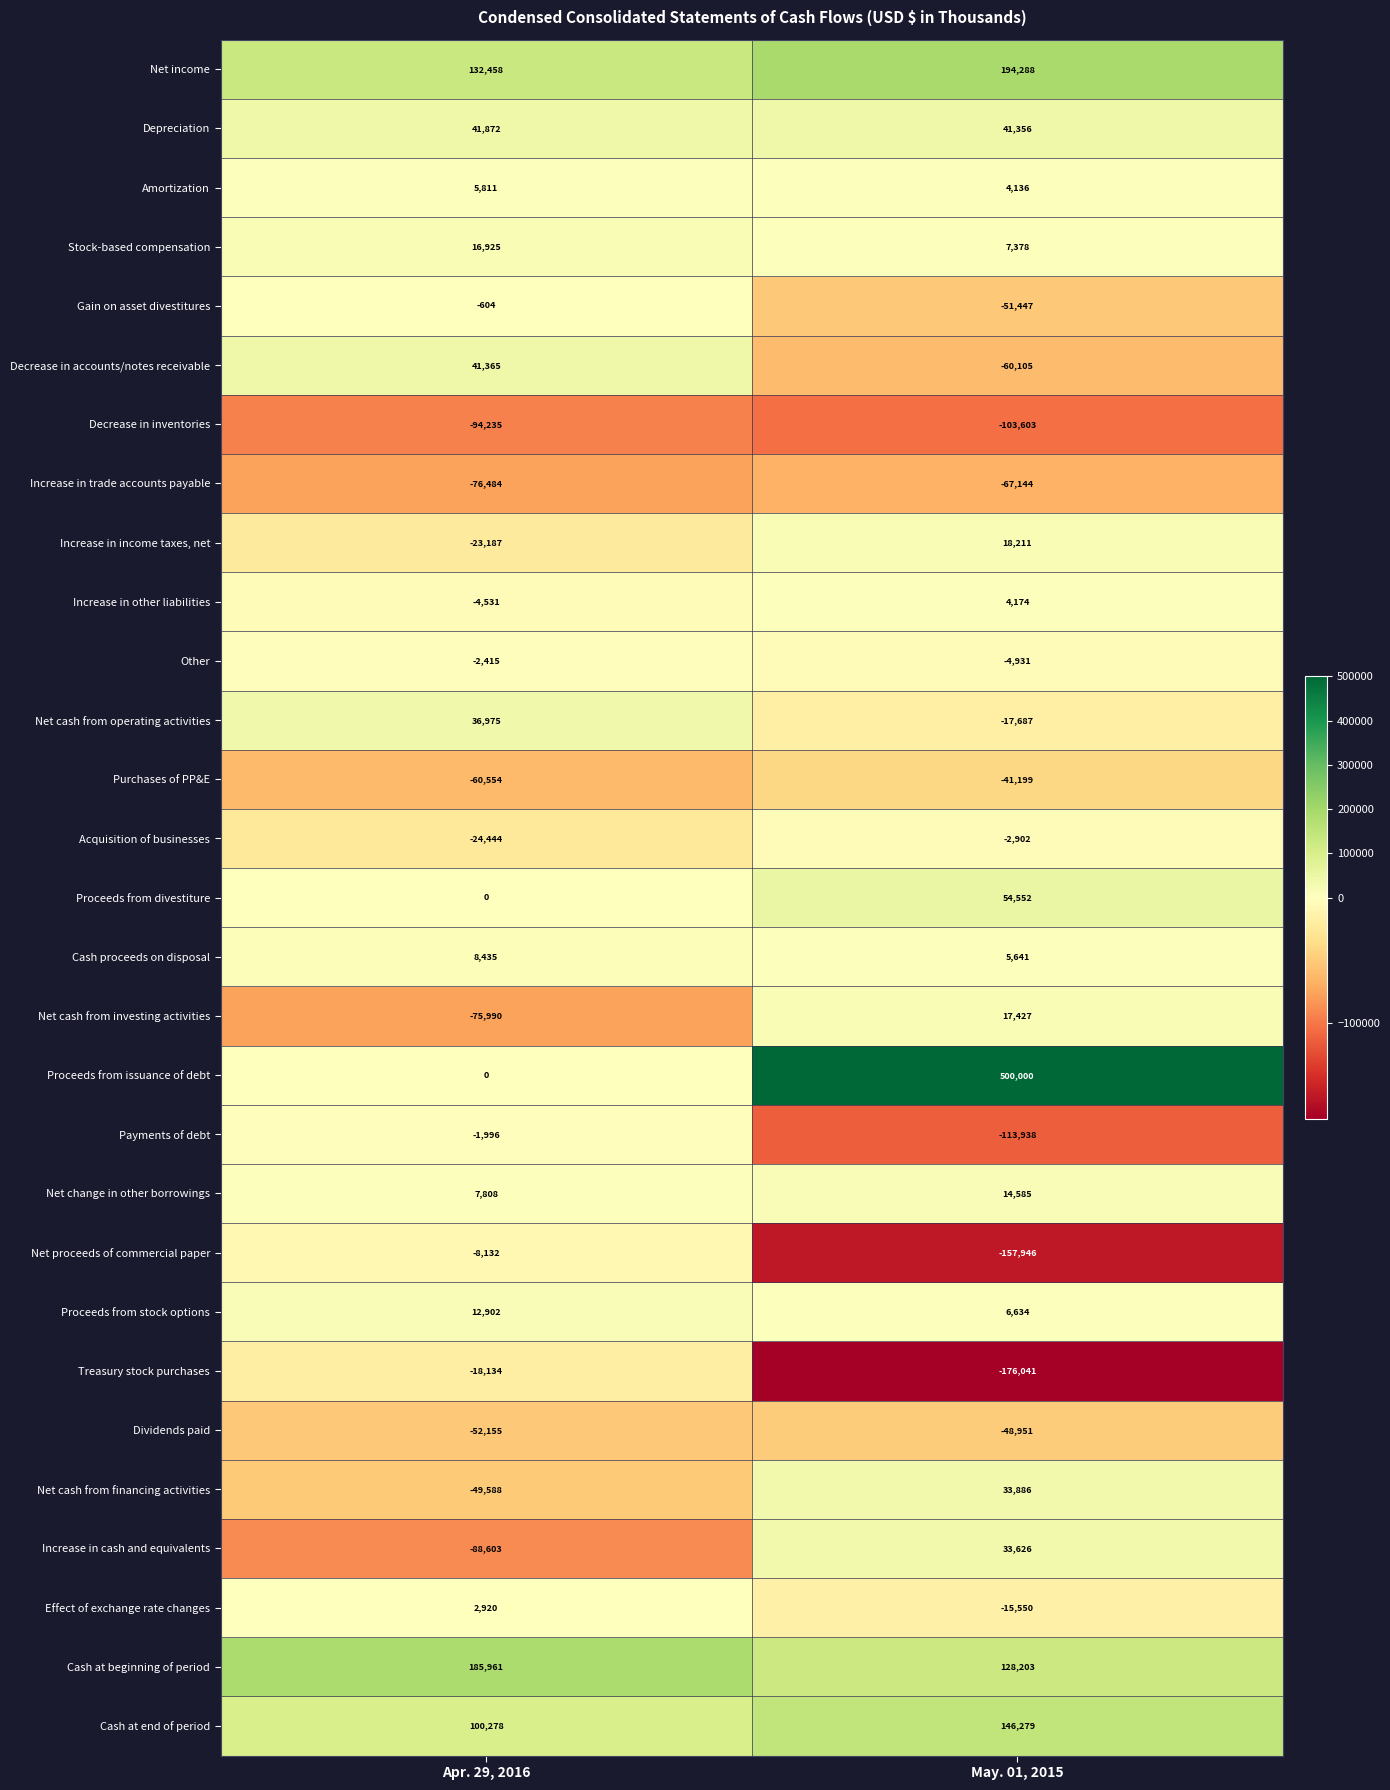

Rank the series at May. 01, 2015 from highest to lowest value.

Proceeds from issuance of debt, Net income, Cash at end of period, Cash at beginning of period, Proceeds from divestiture, Depreciation, Net cash from financing activities, Increase in cash and equivalents, Increase in income taxes, net, Net cash from investing activities, Net change in other borrowings, Stock-based compensation, Proceeds from stock options, Cash proceeds on disposal, Increase in other liabilities, Amortization, Acquisition of businesses, Other, Effect of exchange rate changes, Net cash from operating activities, Purchases of PP&E, Dividends paid, Gain on asset divestitures, Decrease in accounts/notes receivable, Increase in trade accounts payable, Decrease in inventories, Payments of debt, Net proceeds of commercial paper, Treasury stock purchases